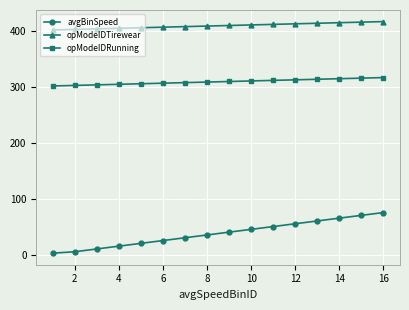

Which series has the largest total across all categories?

opModeIDTirewear